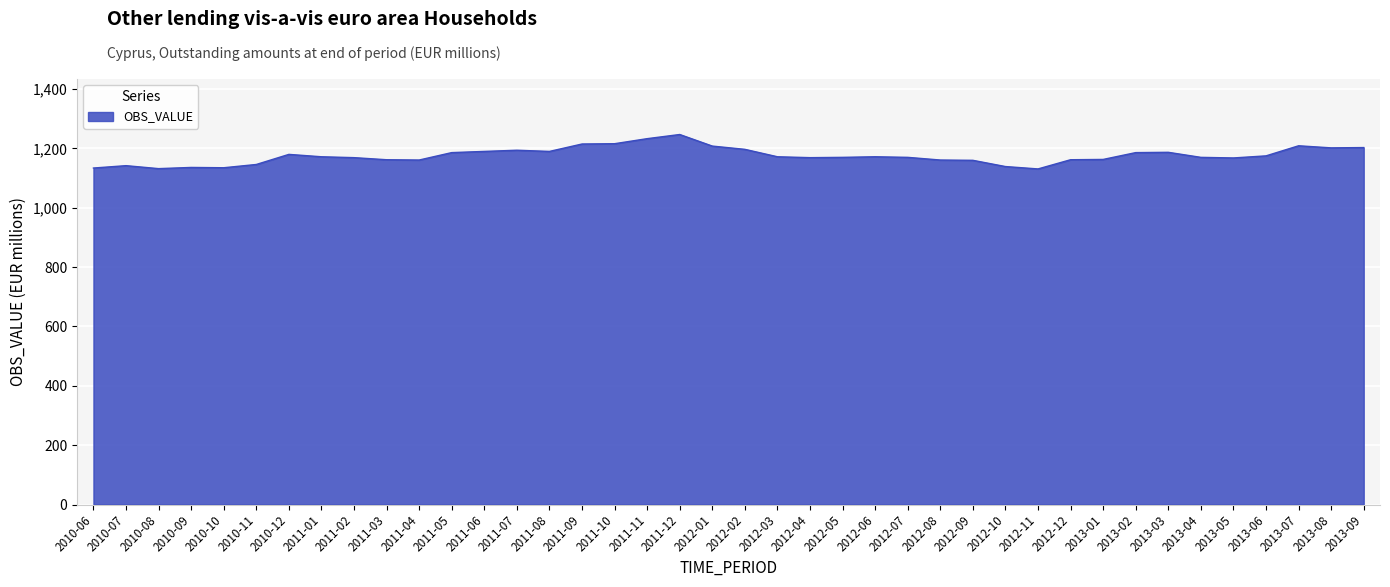

Which has a higher value, 2013-04 or 2010-11?

2013-04